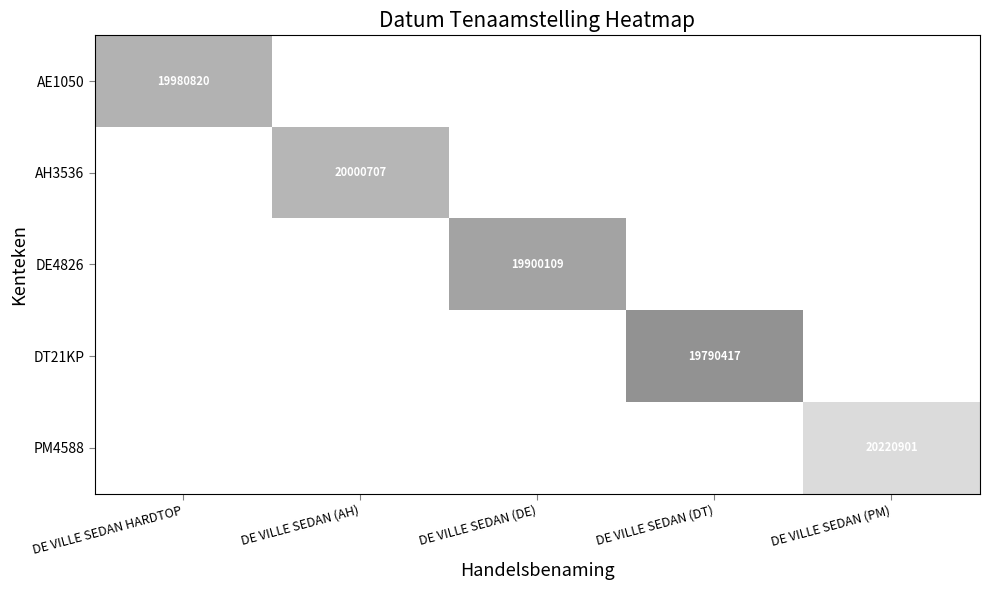

Is it true that AE1050 equals 19980820 at DE VILLE SEDAN HARDTOP?

True